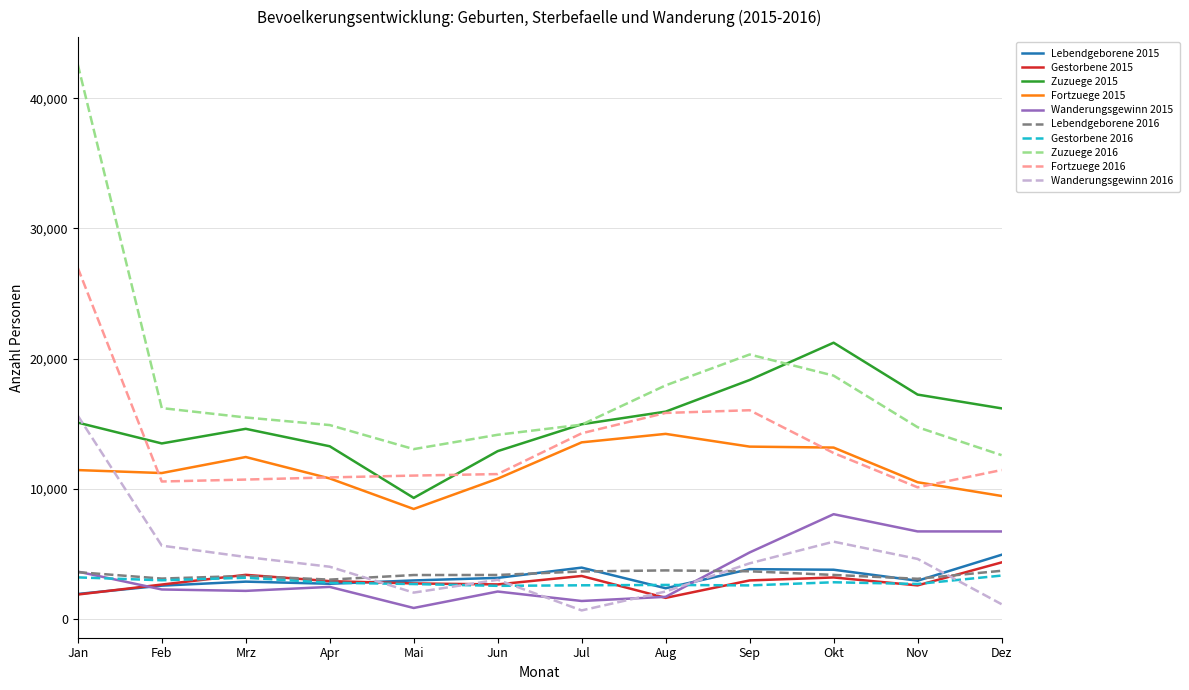

What is the greatest value displayed?

42595